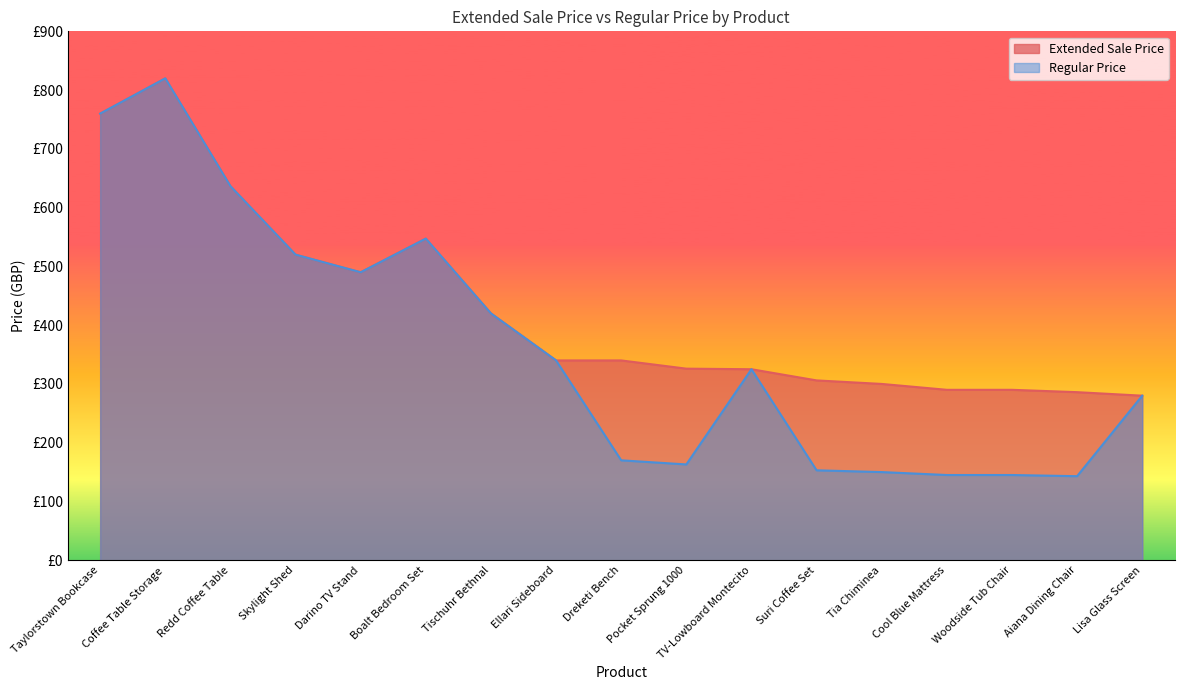

Which label corresponds to the largest value in the chart?

Coffee Table Storage